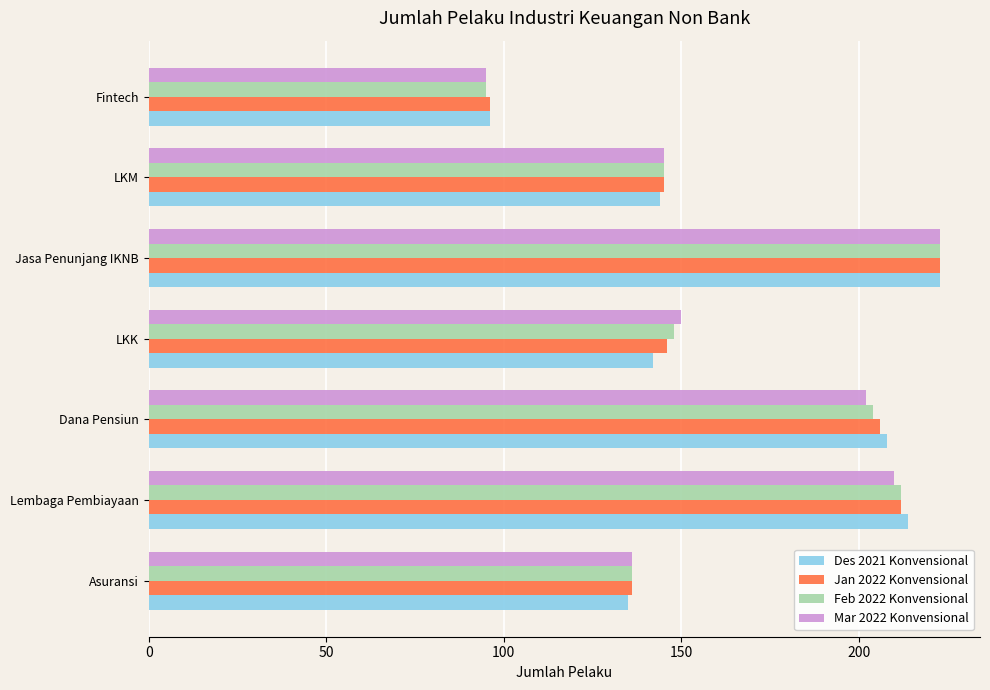

What is the sum of all Des 2021 Konvensional values?

1162